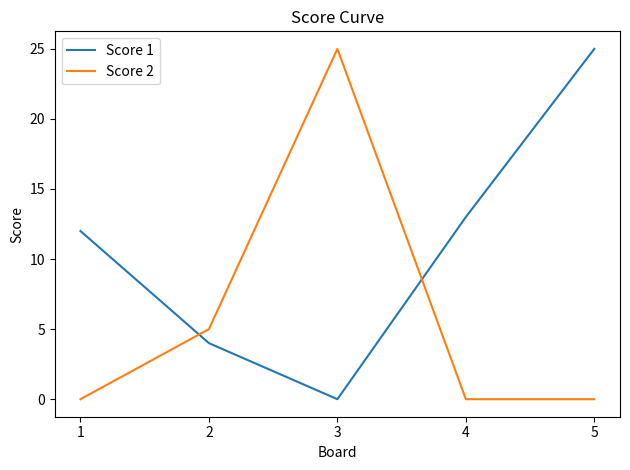

What is the difference between the maximum and minimum values in the Score 1 series?

25